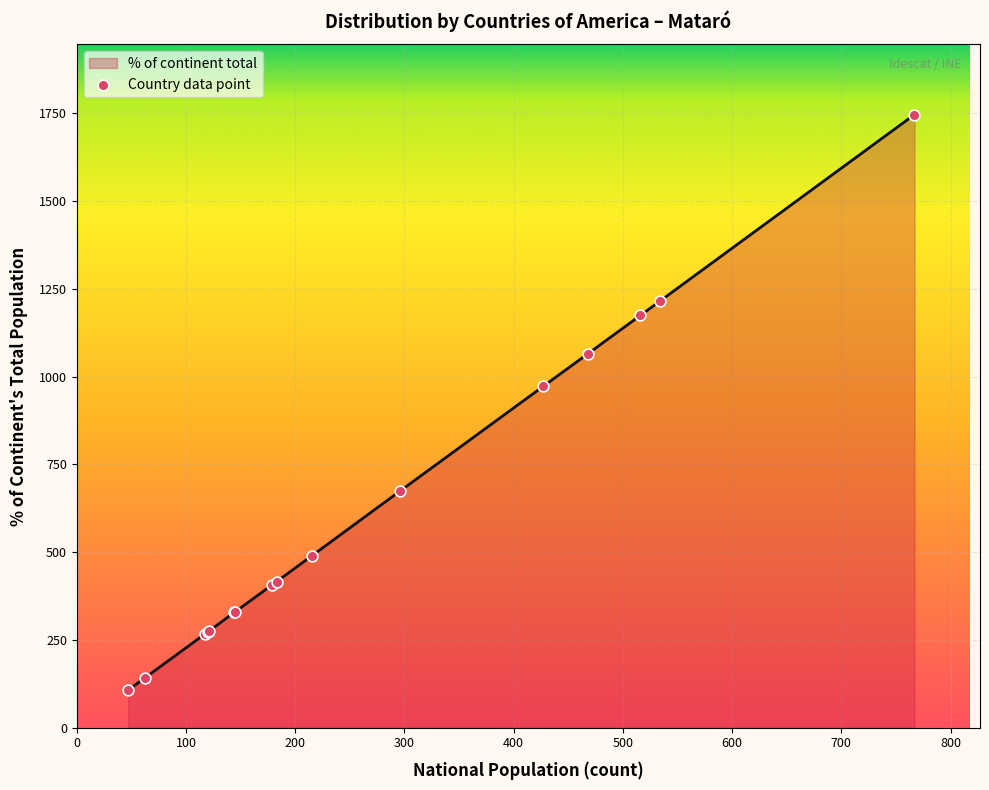

What is the difference between the maximum and minimum values?

1639